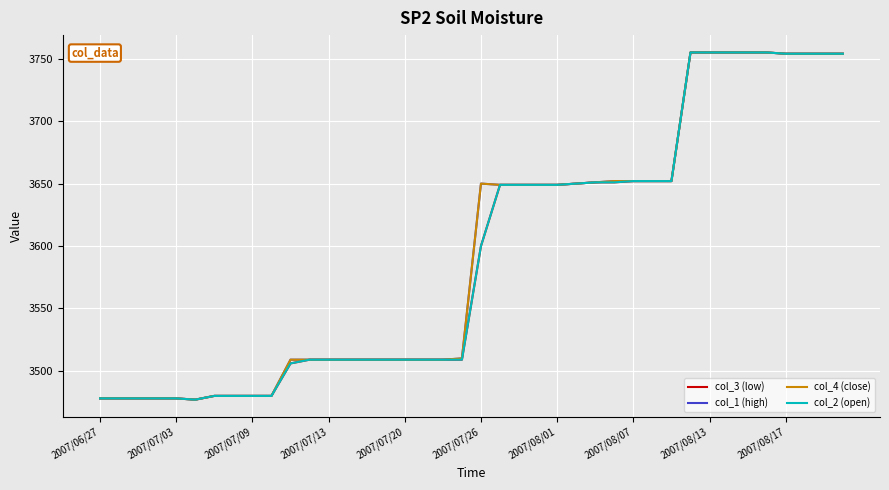

At how many categories does at least one series exceed 3578?

20